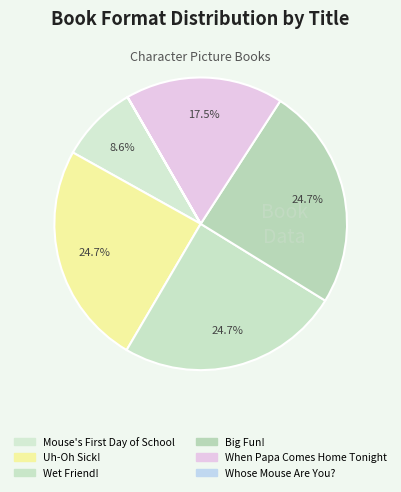

How many slices are in this pie chart?

6